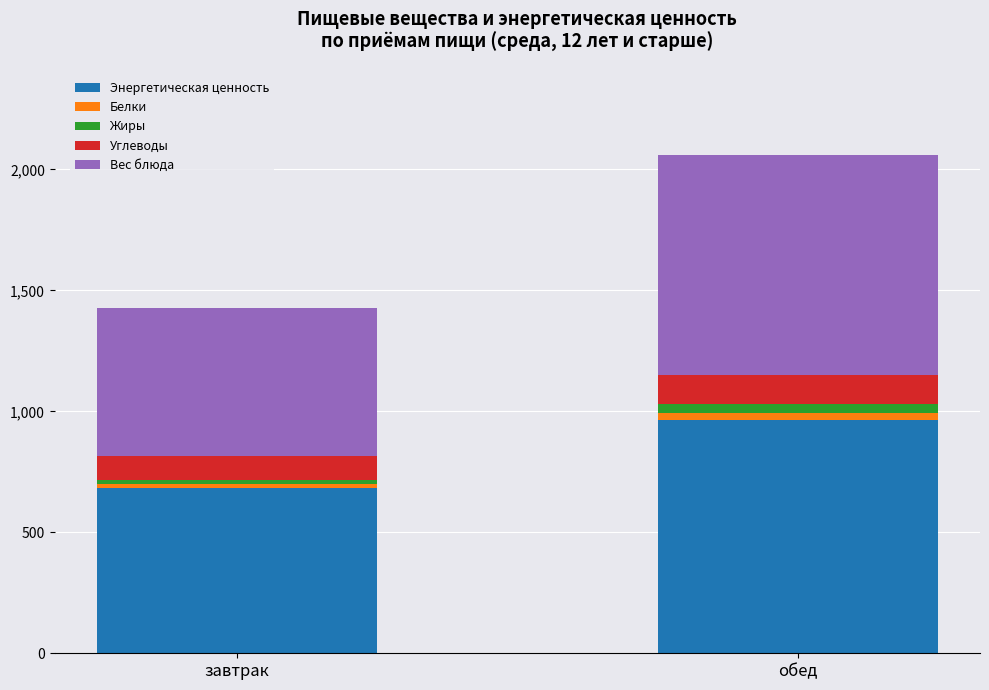

Reading left to right, what are the values for Энергетическая ценность?

завтрак=681.2	обед=964.8